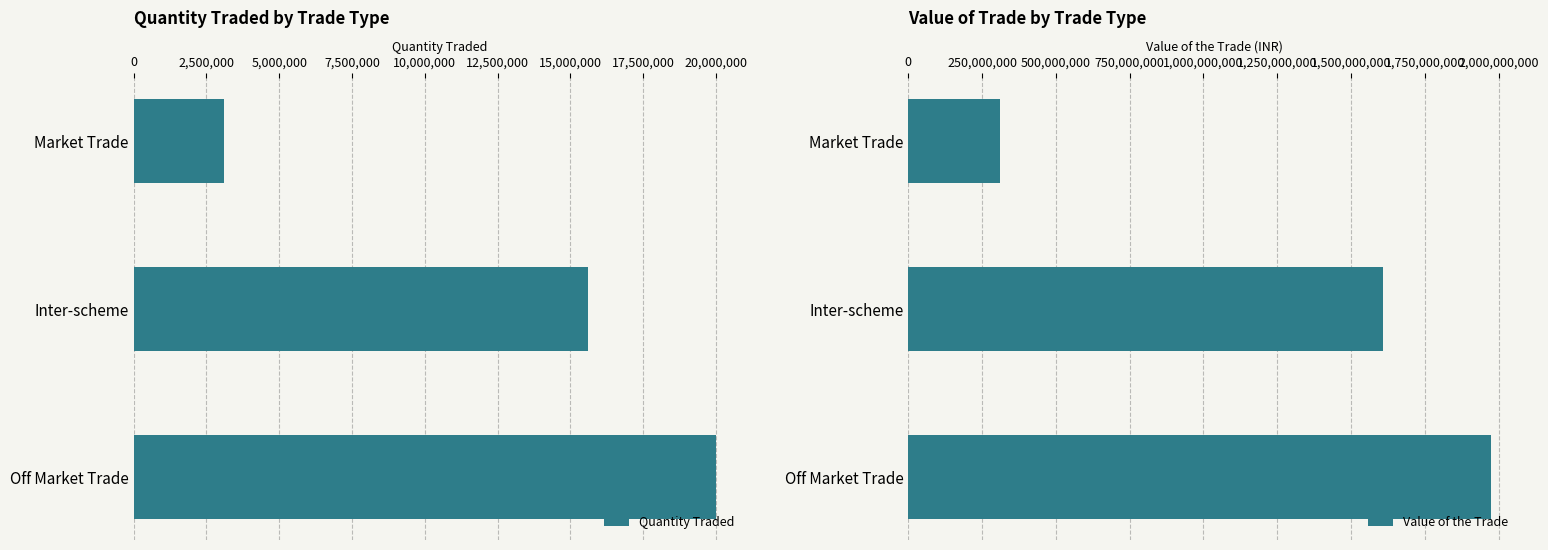

The value of Quantity Traded at Market Trade is 3090000. True or false?

True